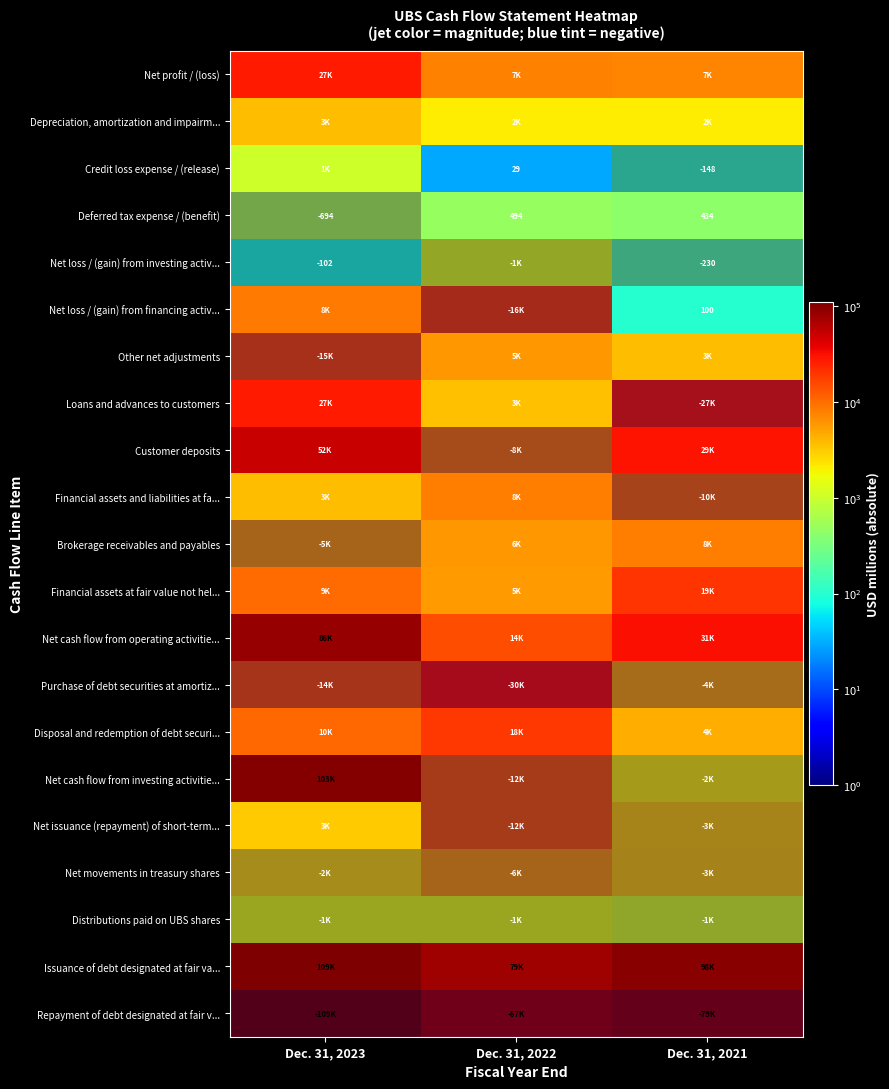

Is it true that Credit loss expense / (release) equals 29 at Dec. 31, 2022?

True